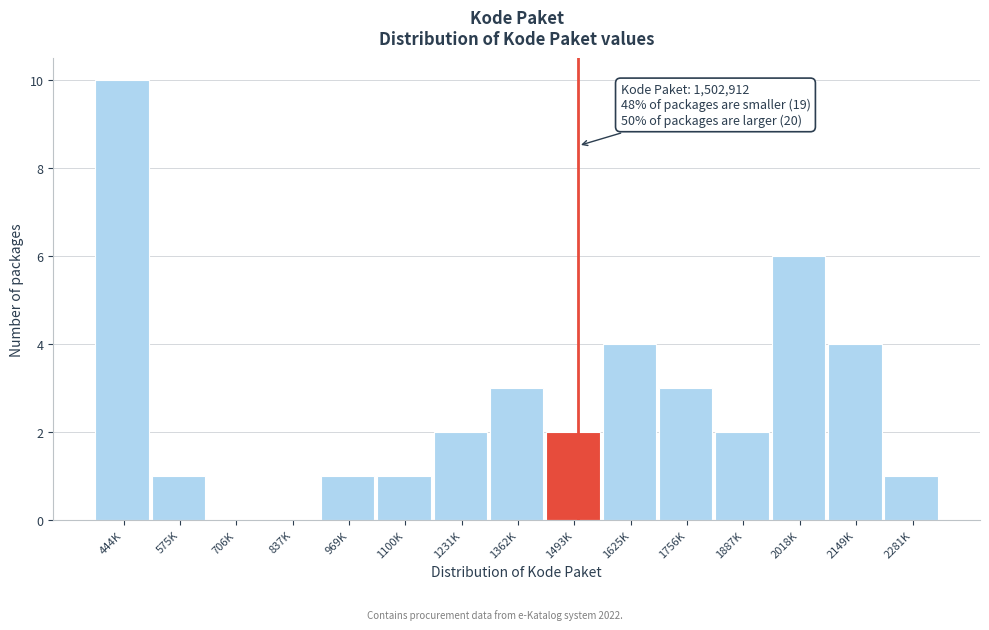

Reading left to right, what are all the values shown in this chart?

444K=10	575K=1	706K=0	837K=0	969K=1	1100K=1	1231K=2	1362K=3	1493K=2	1625K=4	1756K=3	1887K=2	2018K=6	2149K=4	2281K=1